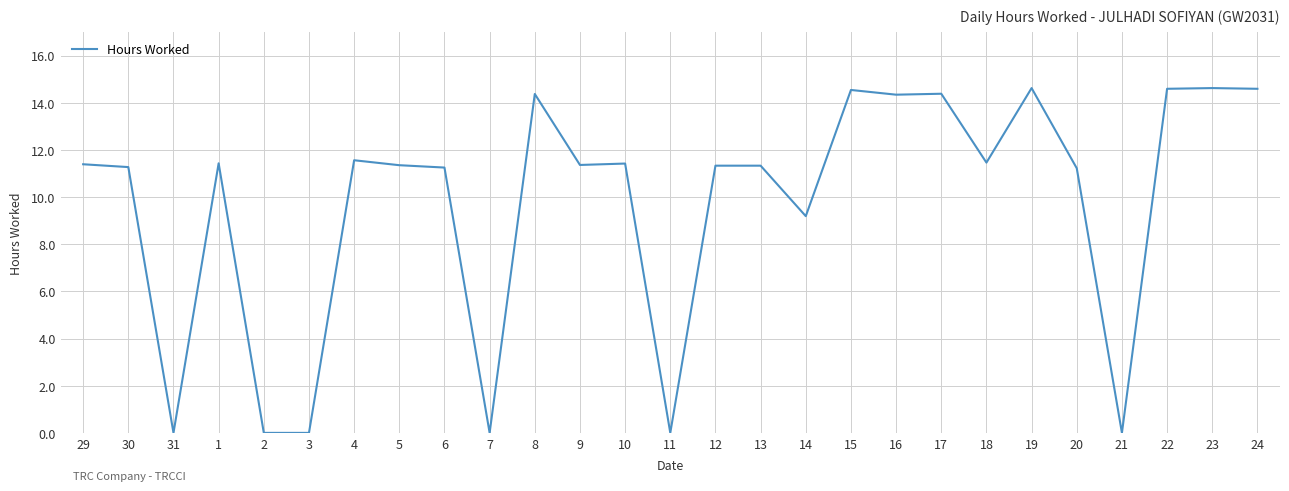

True or false: the data shows 11.5 at 18.

True